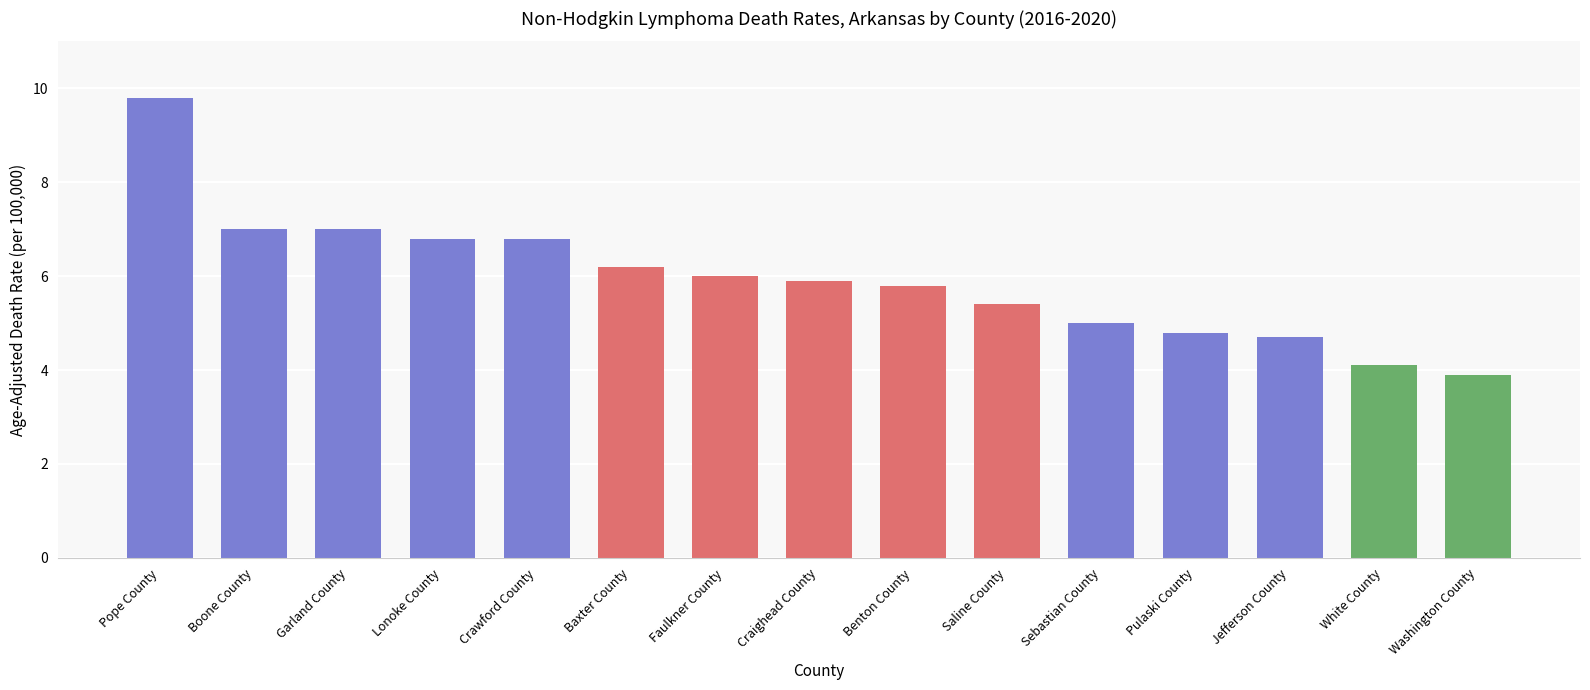

The value at Baxter County is 2.7. True or false?

False